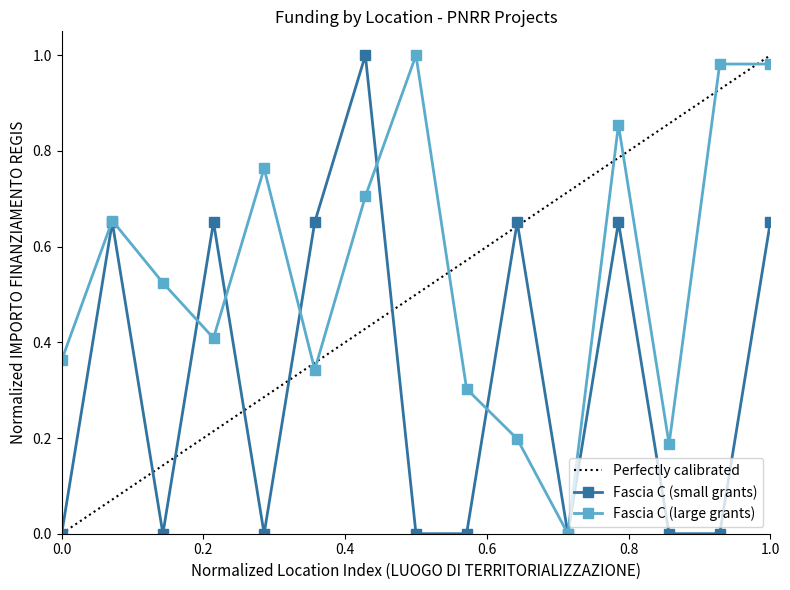

In Fascia C (large grants), how many points are lower than both neighbors (excluding endpoints)?

4